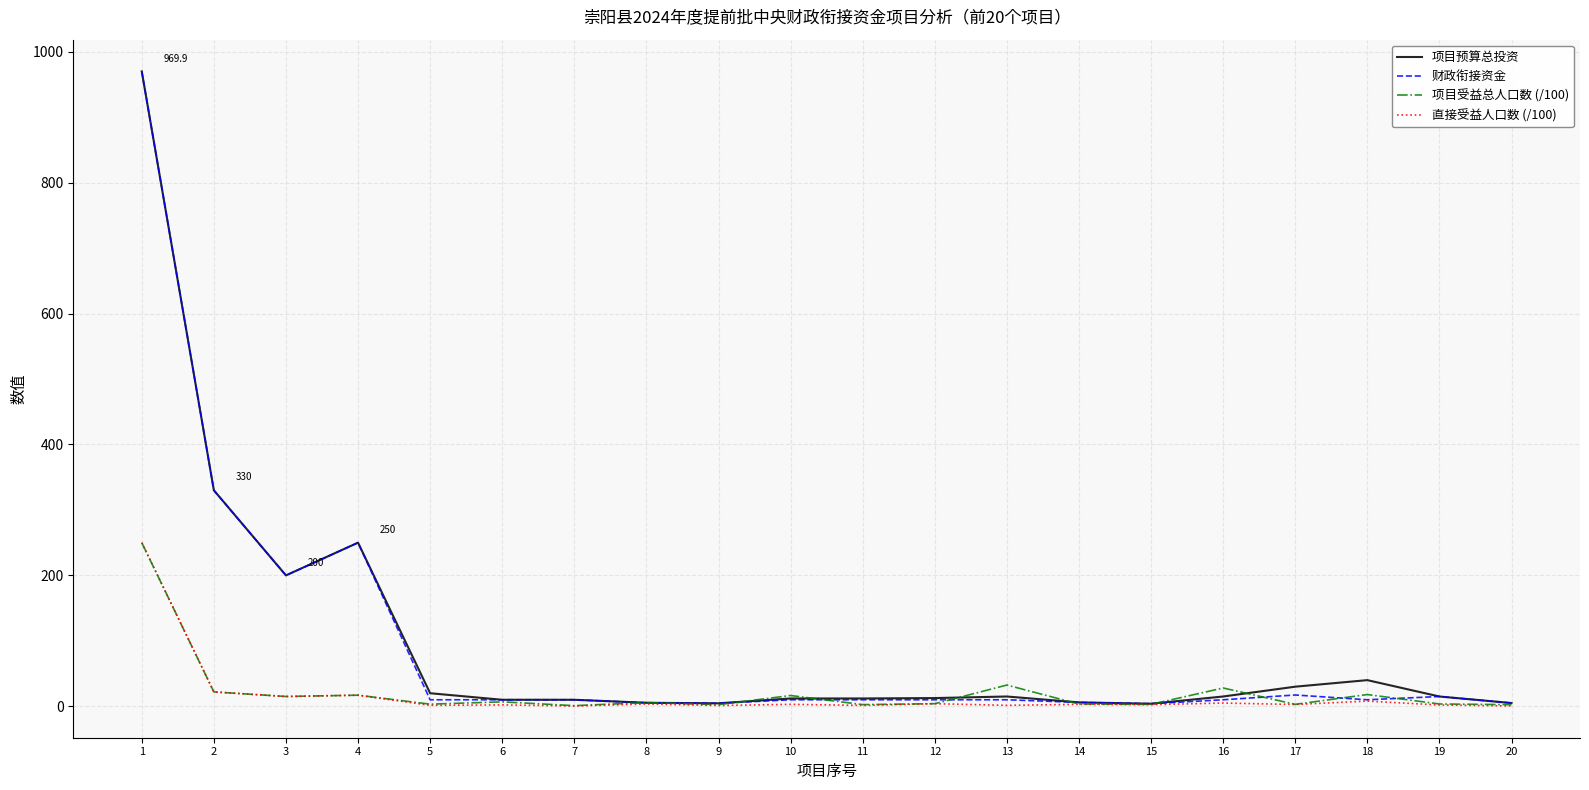

What is the highest value of the 项目预算总投资 series?

969.9